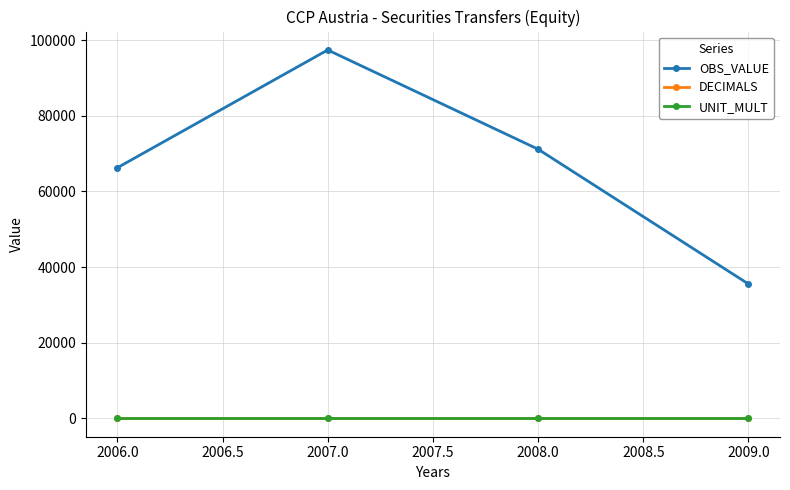

How many lines are shown in the chart?

3